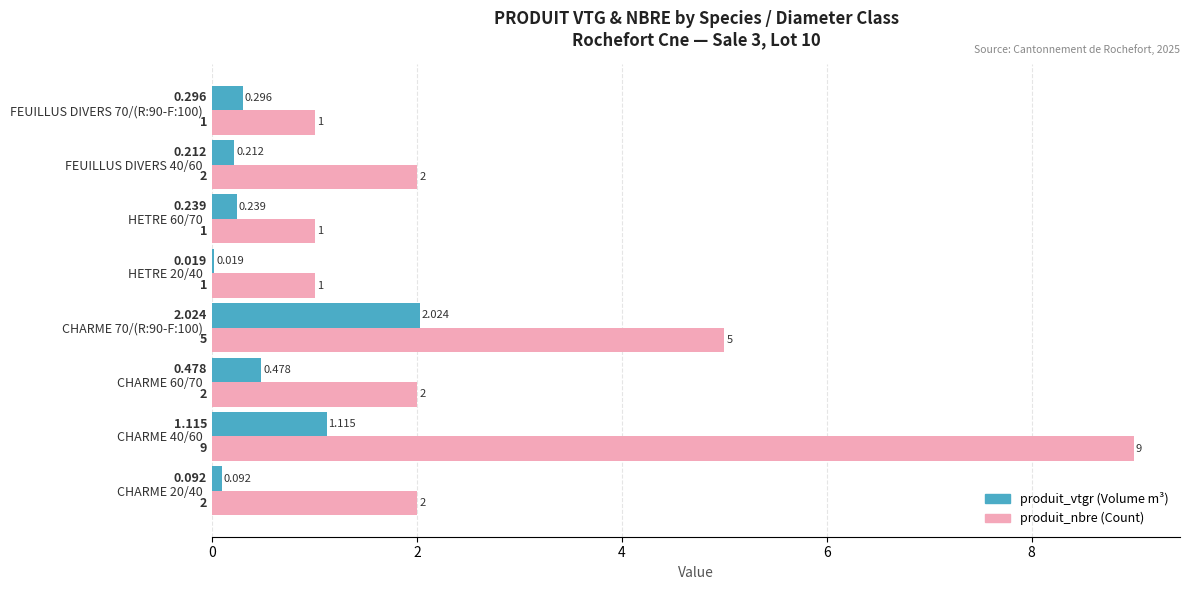

What is the value of the produit_vtgr bar at the 8th from the left?

0.3